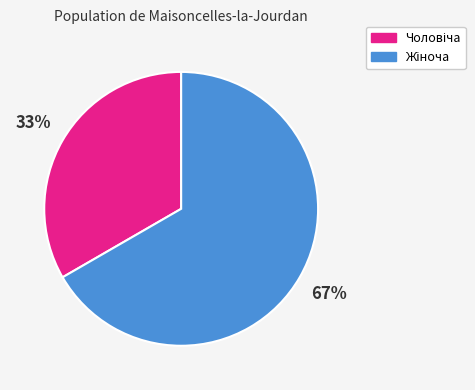

To the nearest percent, what is the average slice percentage?

50%